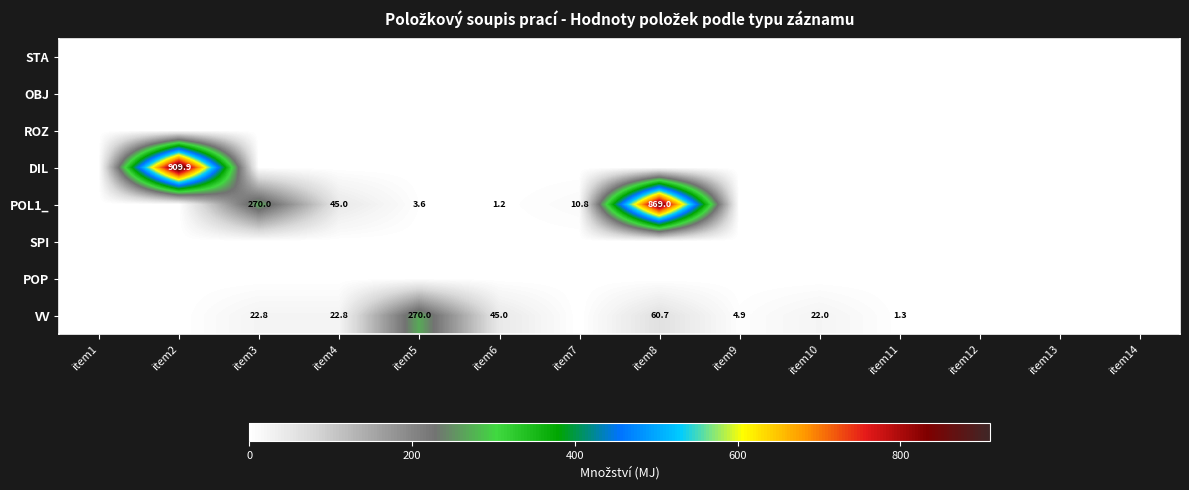

The VV series shows 60.7 at item8. True or false?

True